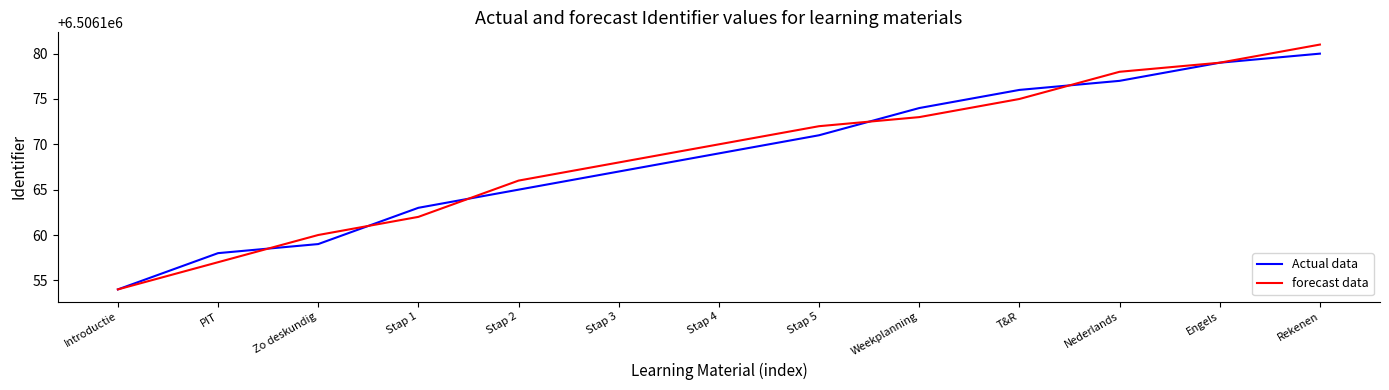

Which series changed the most between Stap 3 and T&R?

Actual data